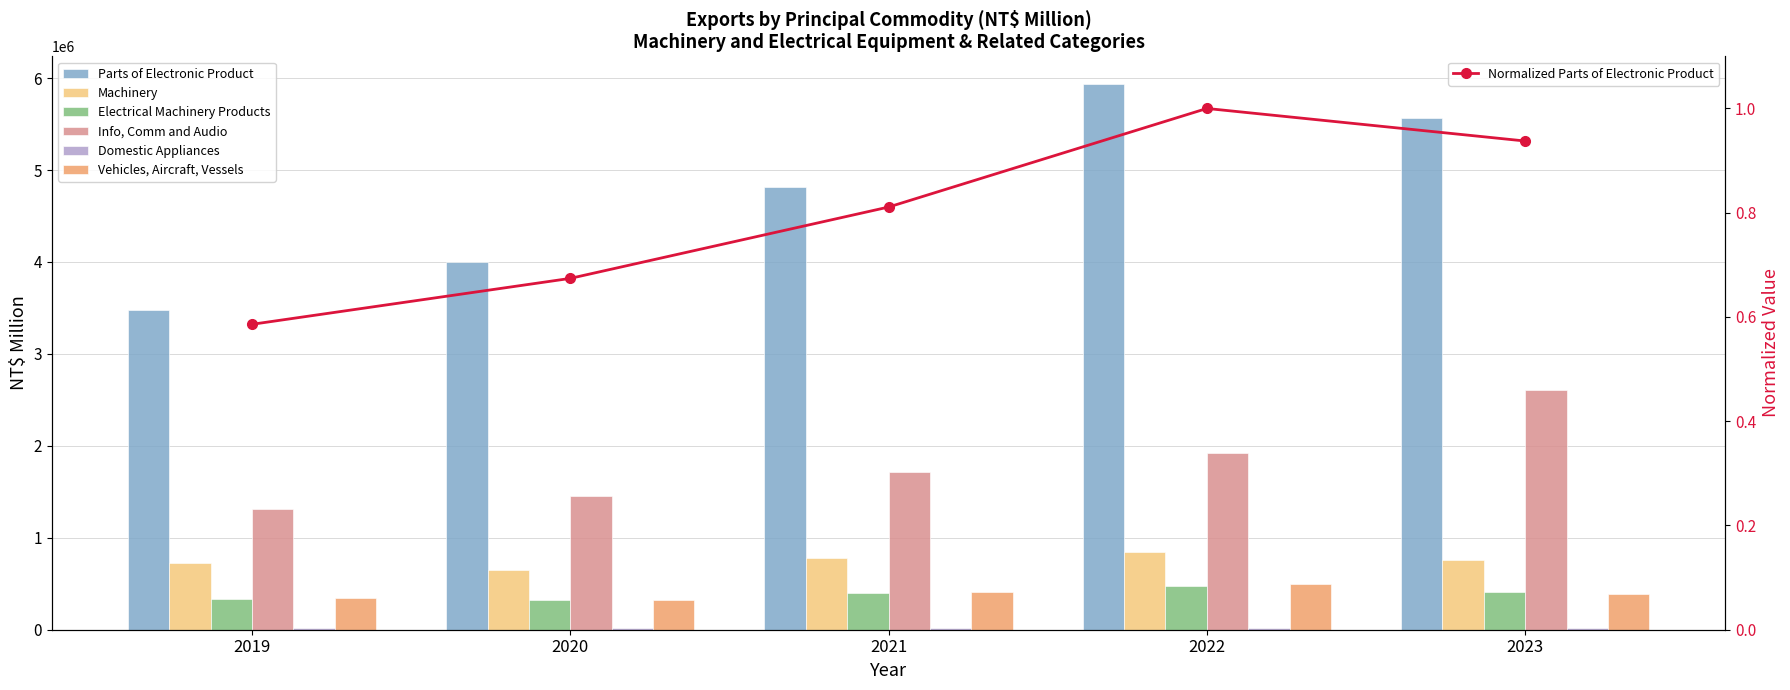

At which label does Vehicles, Aircraft, Vessels reach its peak?

2022